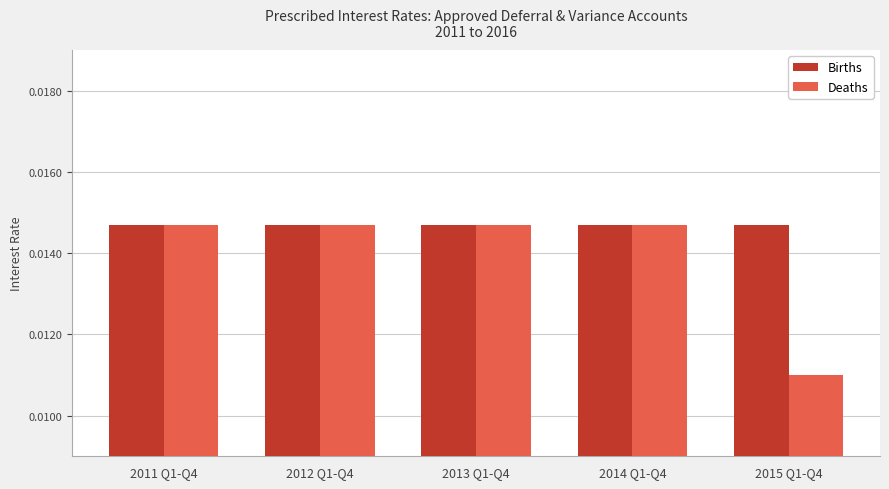

What is the sum of all Deaths values?

0.1